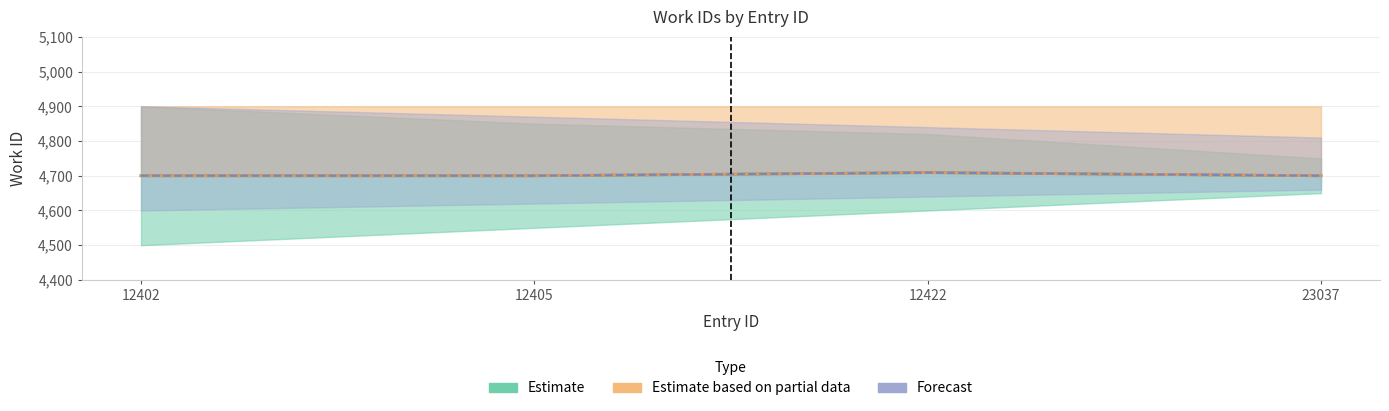

Rank the categories by Estimate value from lowest to highest.

12402, 12405, 23037, 12422